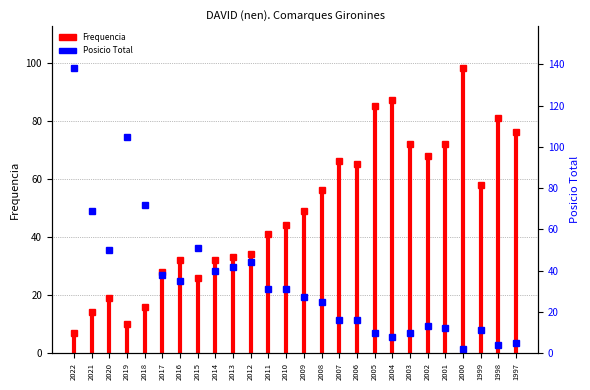

Does the chart contain stacked bars?

No